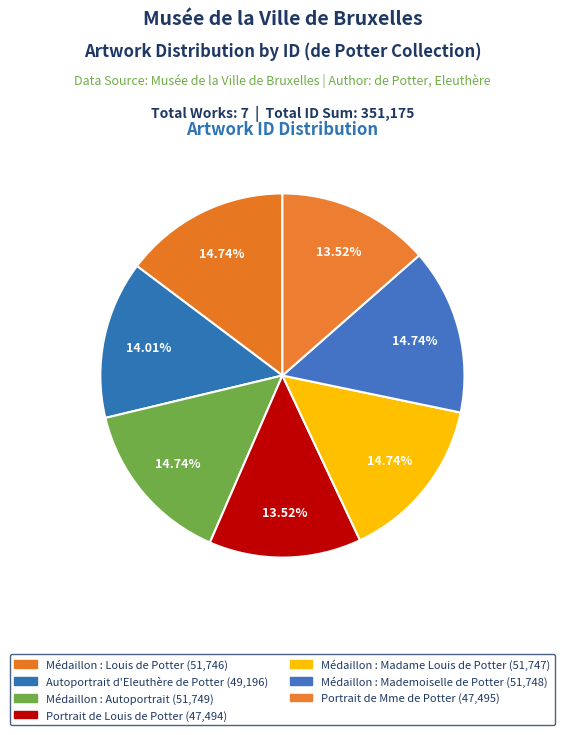

Count the number of slices in the pie.

7